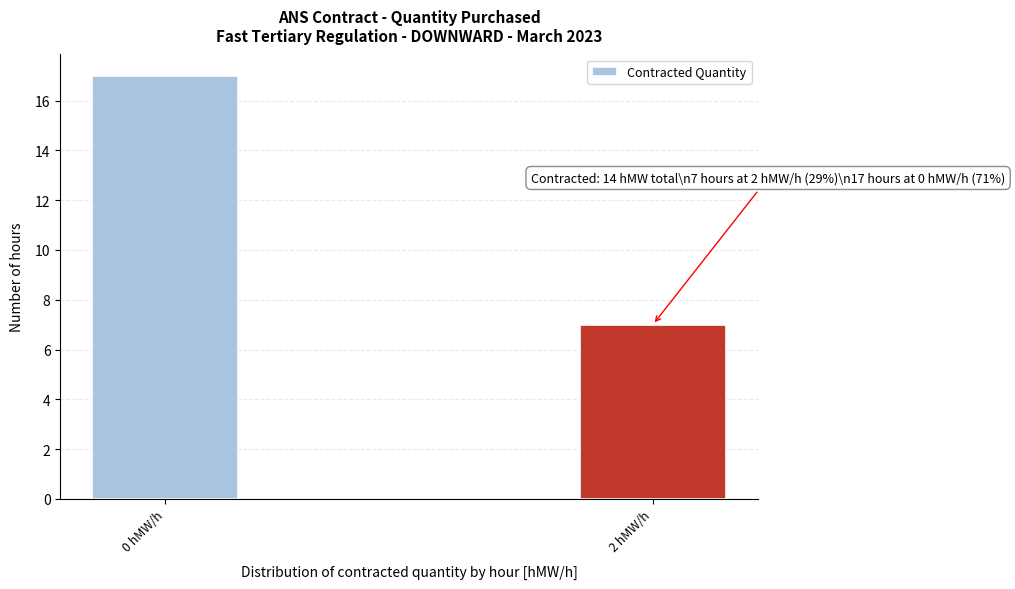

Reading left to right, extract all data points from this chart.

0 hMW/h=17	2 hMW/h=7